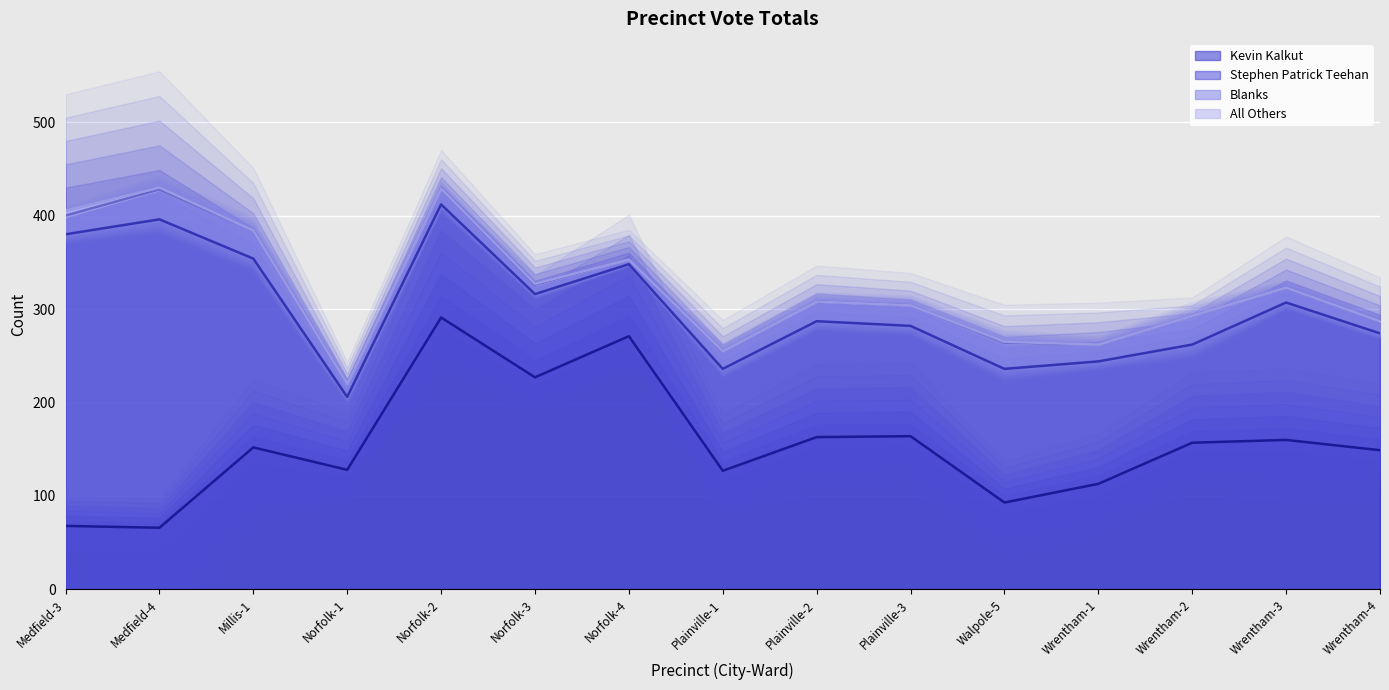

The value of Kevin Kalkut at Norfolk-3 is 57. True or false?

False